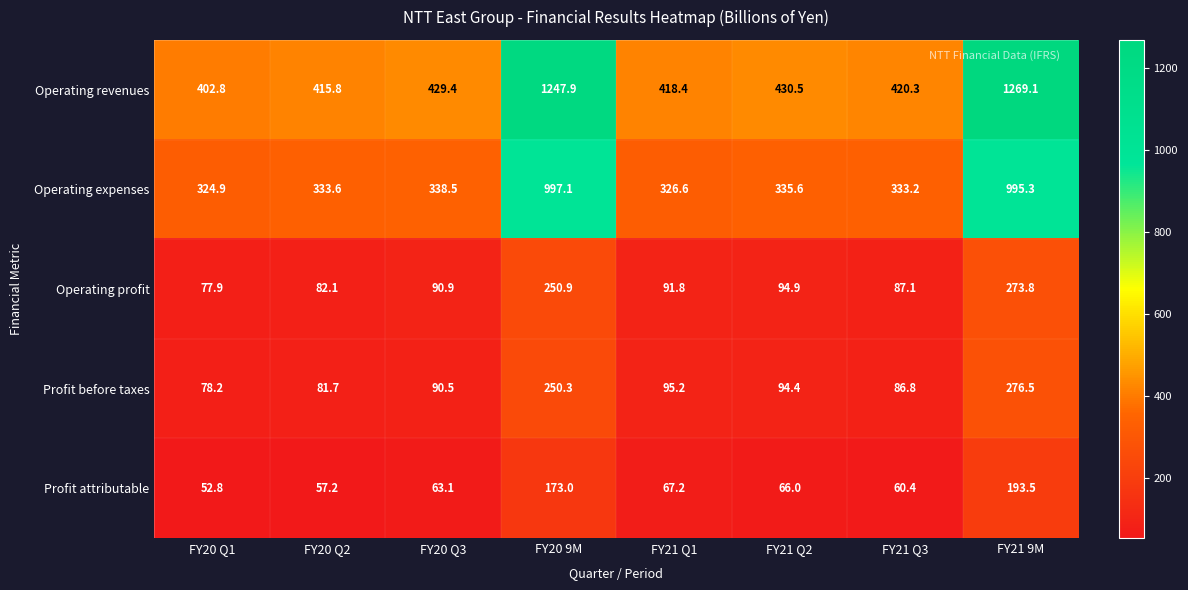

How many categories are shown in the chart?

8